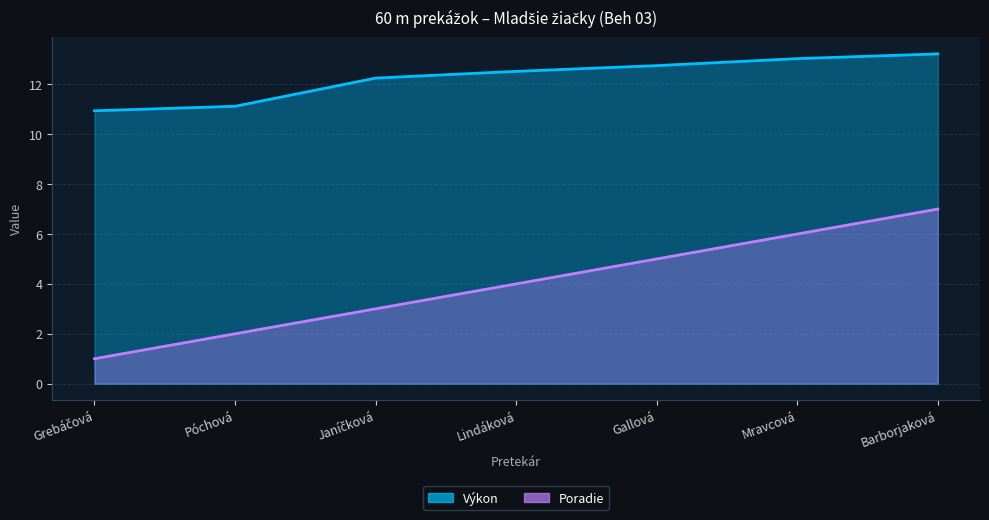

The Poradie series shows 6.0 at Mravcová. True or false?

True